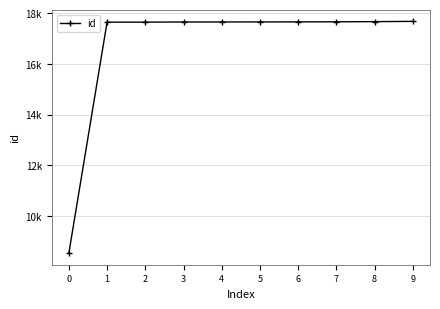

Reading left to right, list all the values displayed in this chart.

0=8536	1=17642	2=17644	3=17650	4=17651	5=17652	6=17655	7=17657	8=17664	9=17674